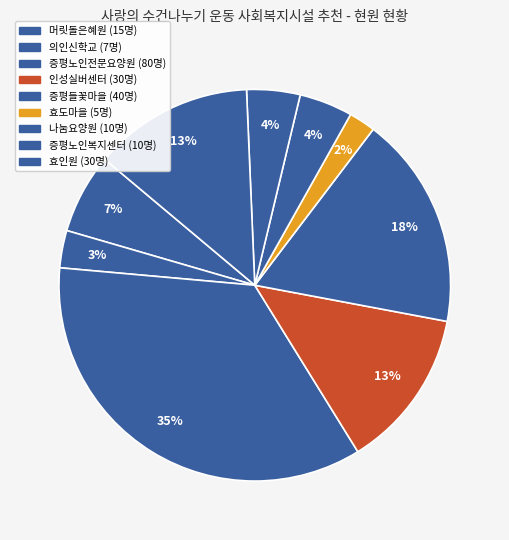

How many slices are in this pie chart?

9